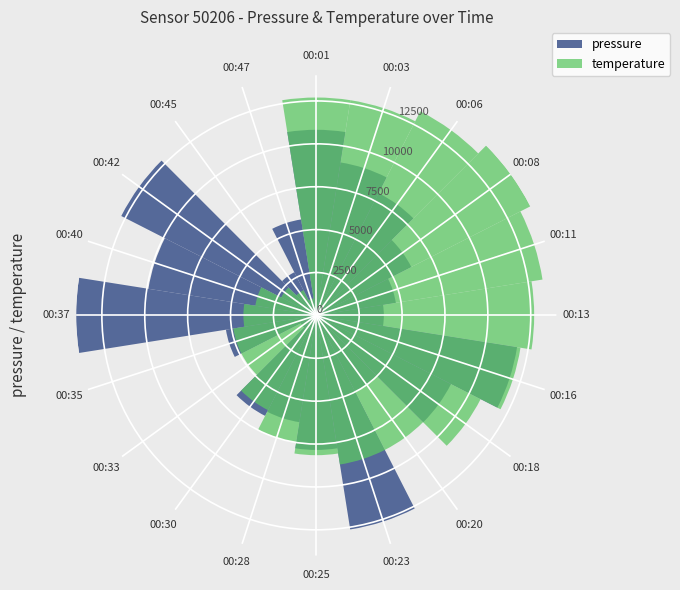

Which series has the widest spread of values?

pressure